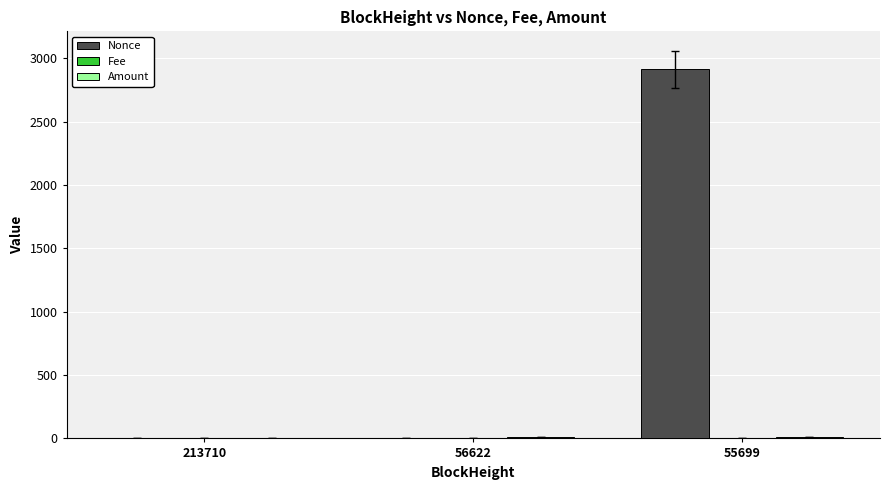

Is it true that Nonce equals 5045.7 at 55699?

False